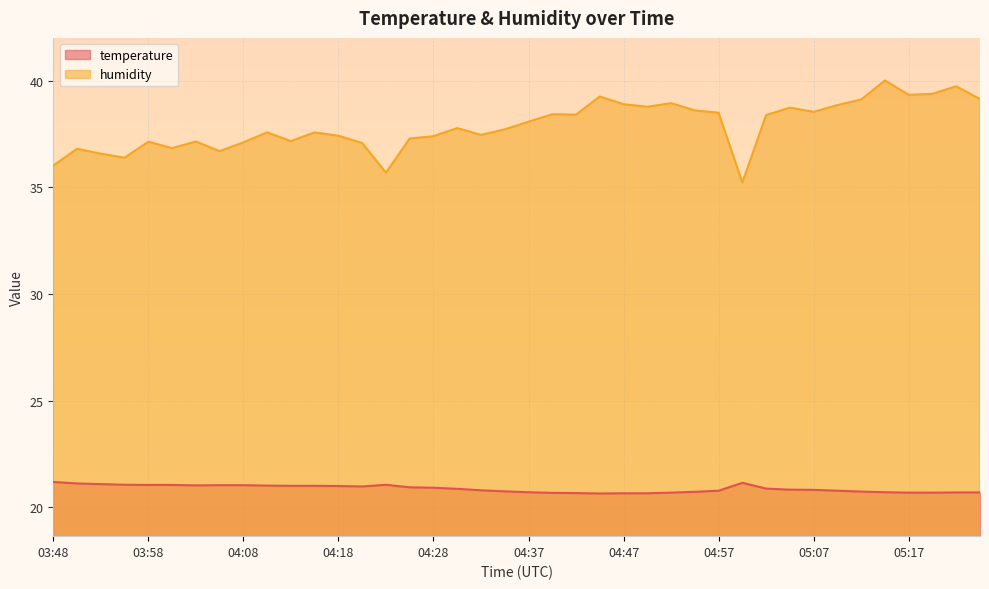

What is the value of the temperature point at the 40th from the left?

20.7